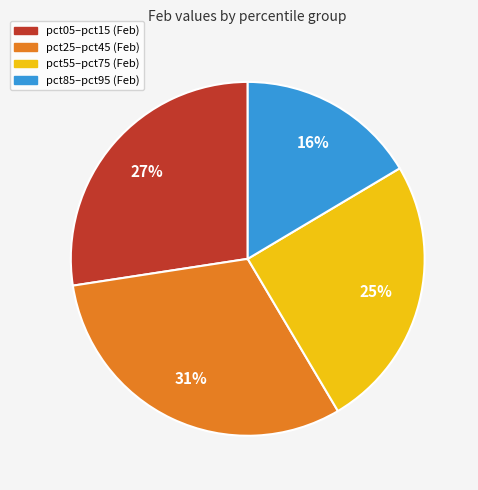

To the nearest percent, what is the difference between the largest and smallest slice percentages?

15%